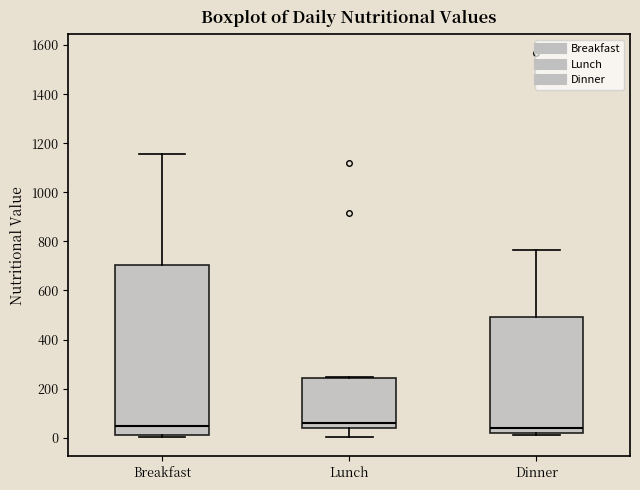

Where is the lower edge of the box for Breakfast on the y-axis? The values are not printed on the chart, so give them approximately, as read against the axis.

20